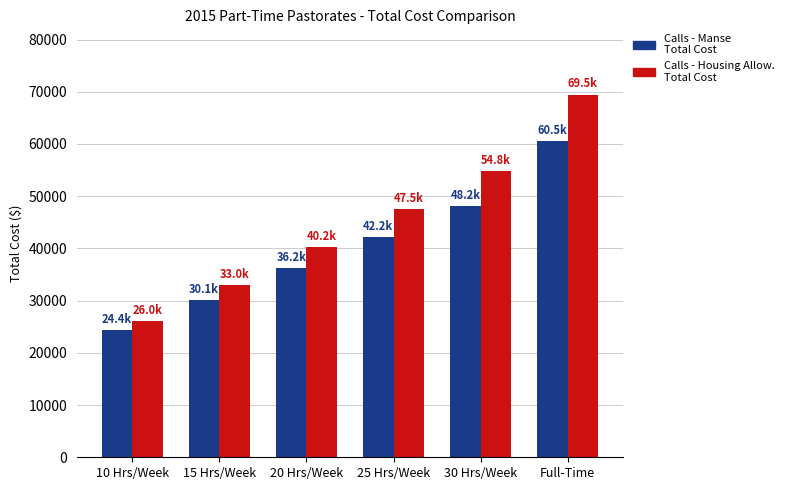

At which category does the chart reach its minimum across all series?

10 Hrs/Week